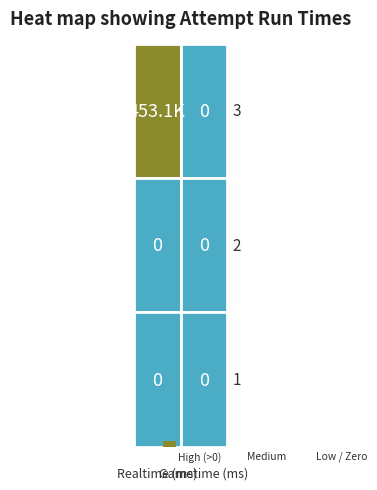

Which series has the widest spread of values?

3